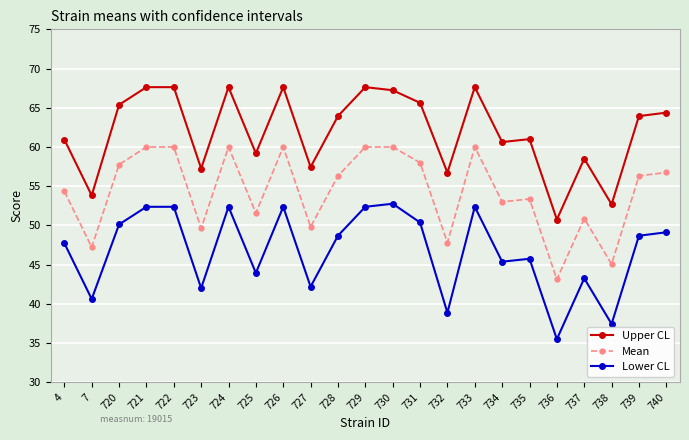

True or false: Lower CL and Mean intersect in this chart.

False